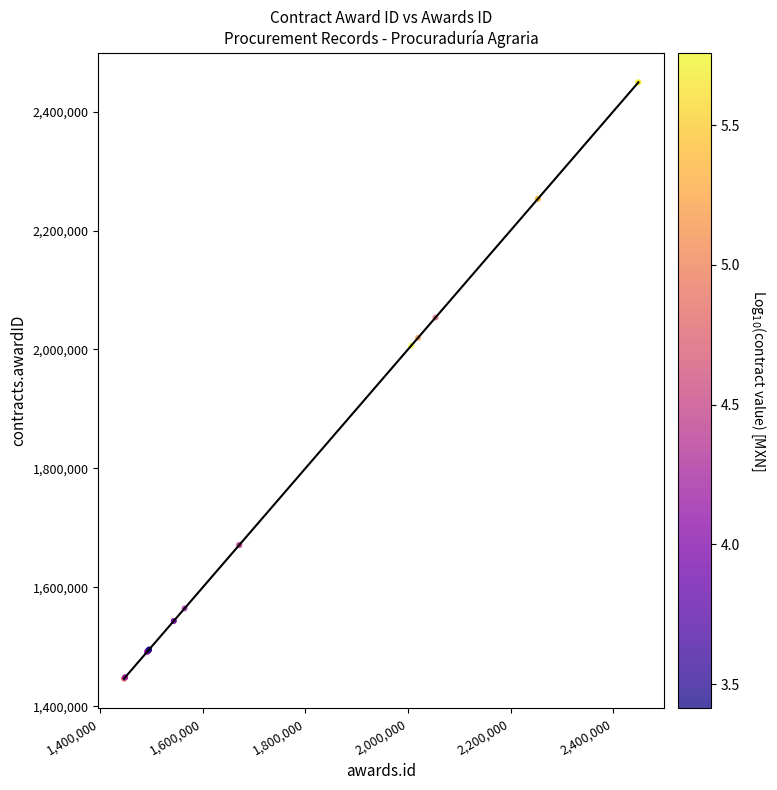

What Y value in the scatter plot is closest to 1947811?

2006348